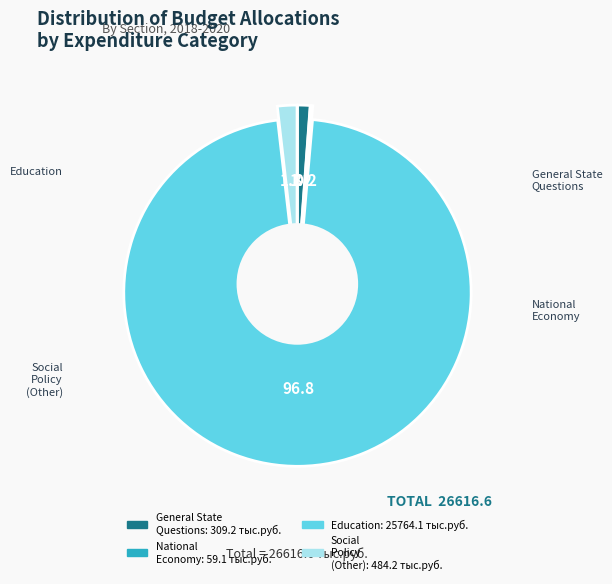

What percentage is the ОБРАЗОВАНИЕ slice, to the nearest percent?

97%